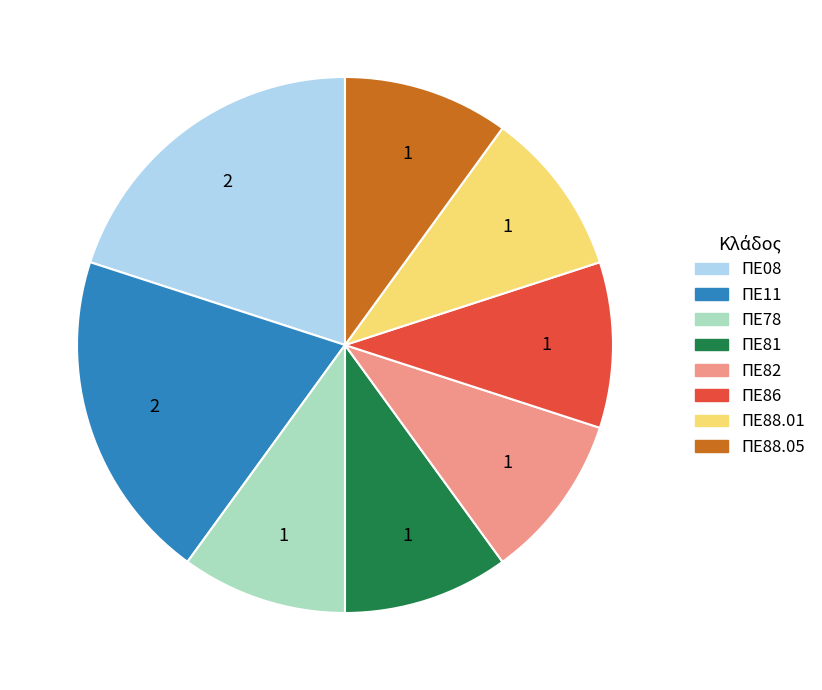

The ΠΕ88.05 slice represents 10% of the pie. True or false?

True